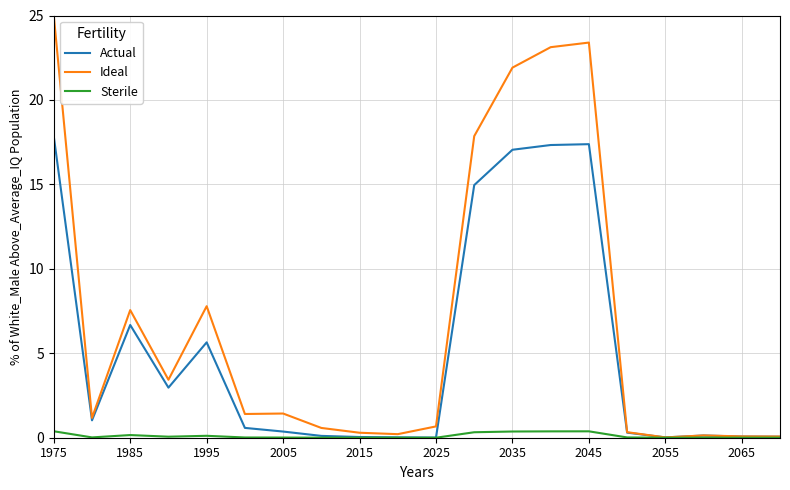

Which series has the largest total across all categories?

Ideal